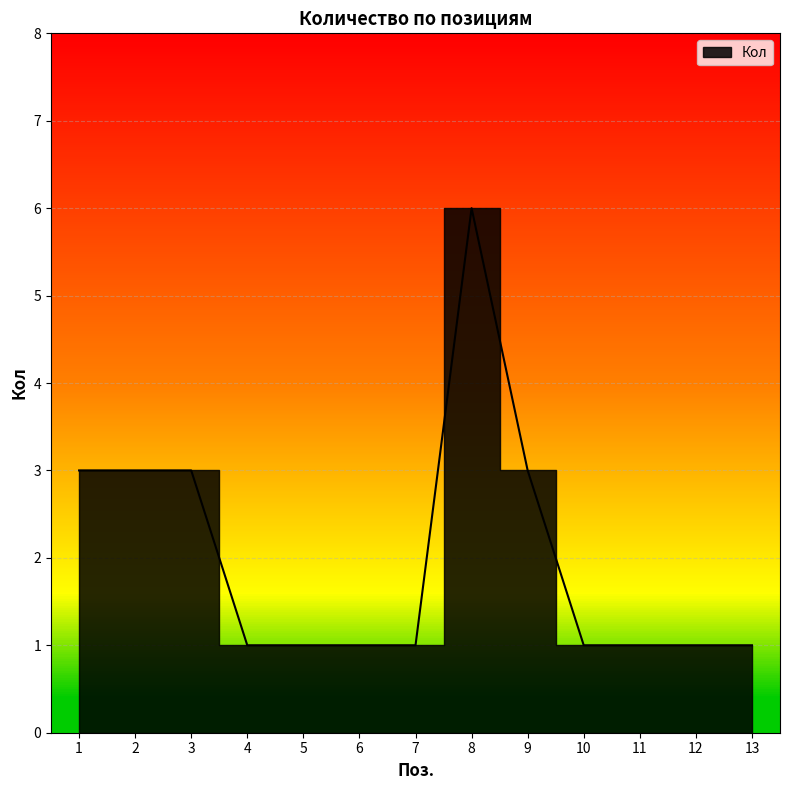

Approximately how many times larger is the value at 13 compared to 11?

1.0